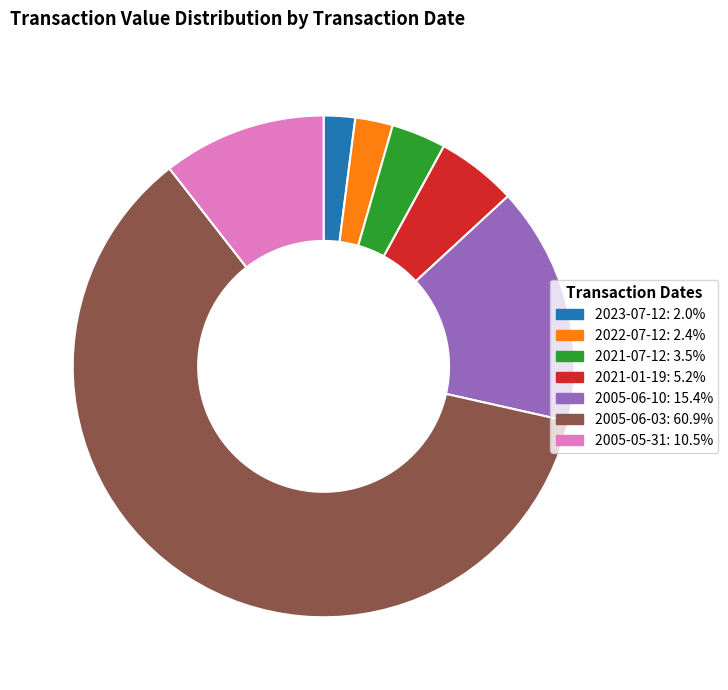

Which category accounts for the majority?

2005-06-03